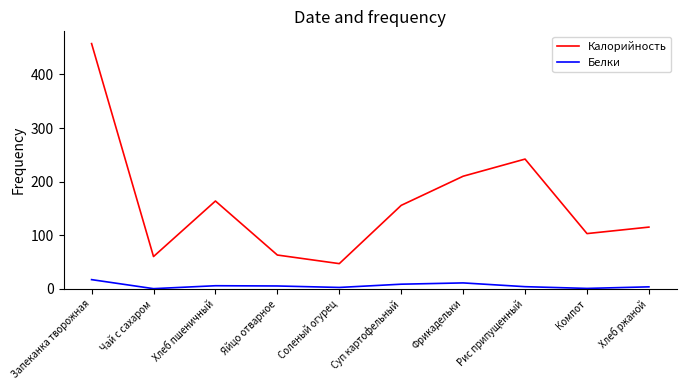

Count the number of categories in the chart.

10